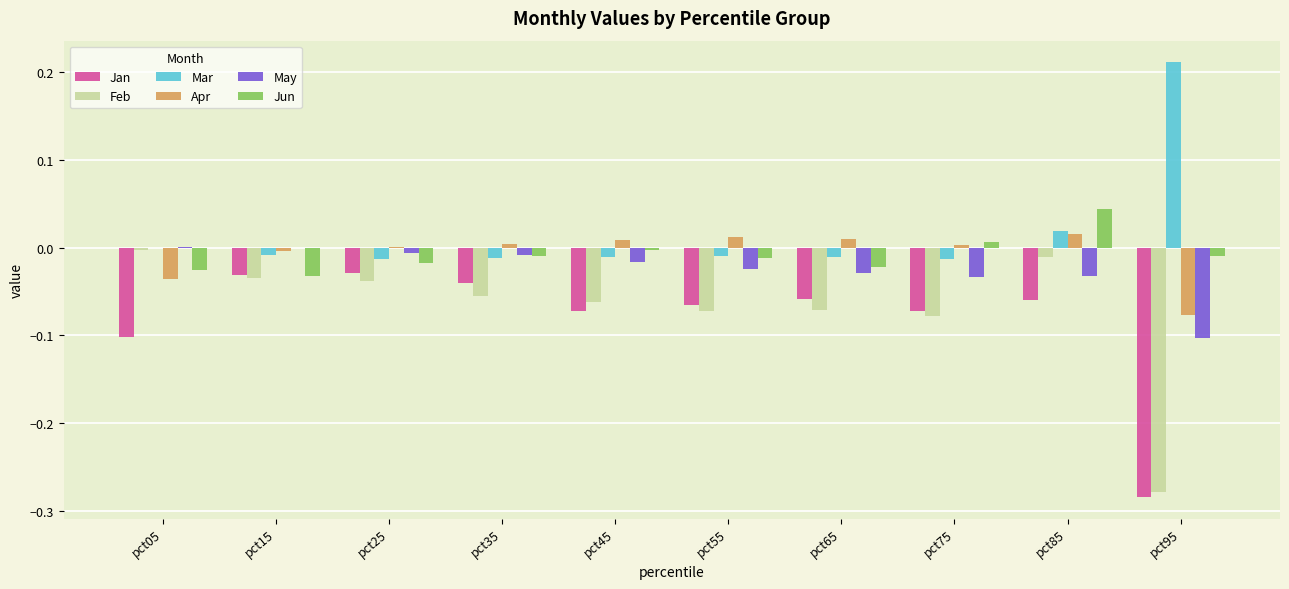

What is the sum of all Feb values?

-0.7